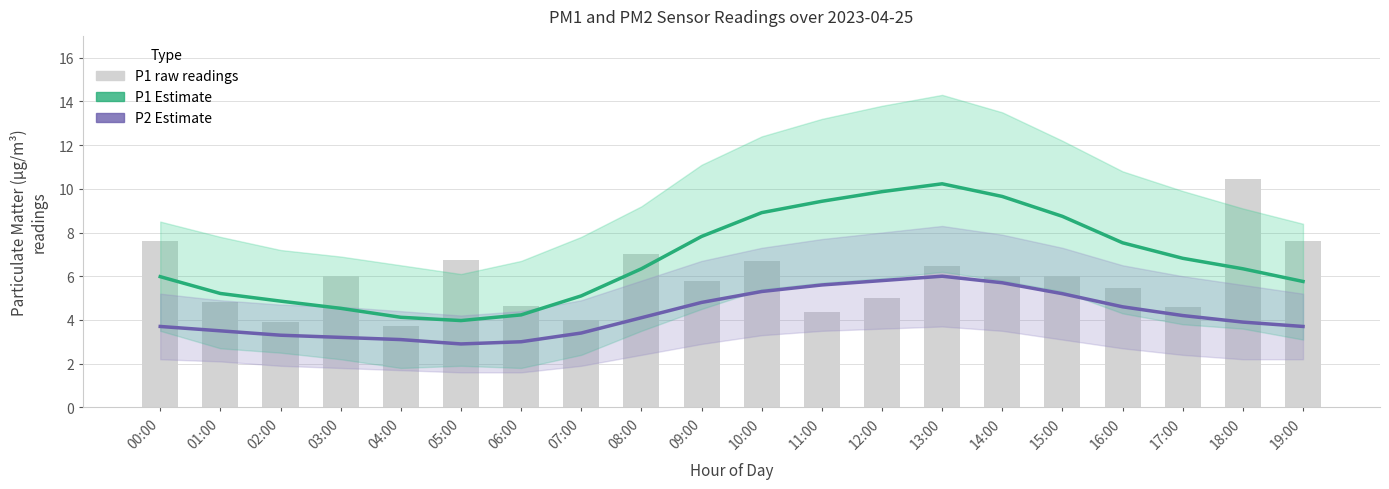

At how many categories does at least one series exceed 8?

7